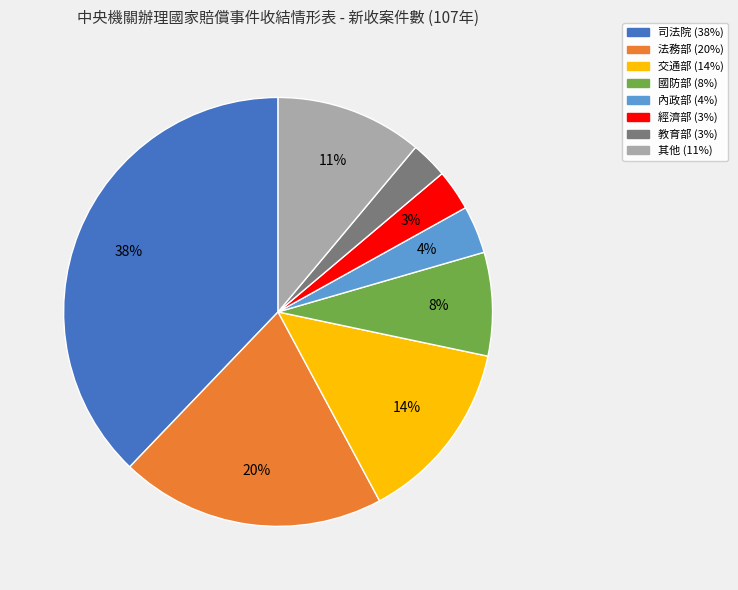

Is there any slice that represents more than half of the pie?

No